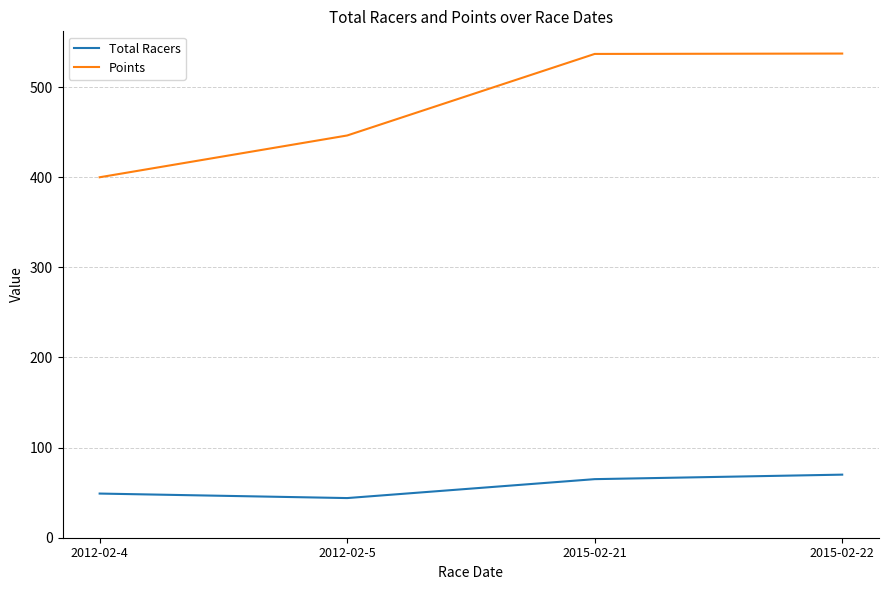

Rank the series by their maximum value, from highest to lowest.

Points, Total Racers